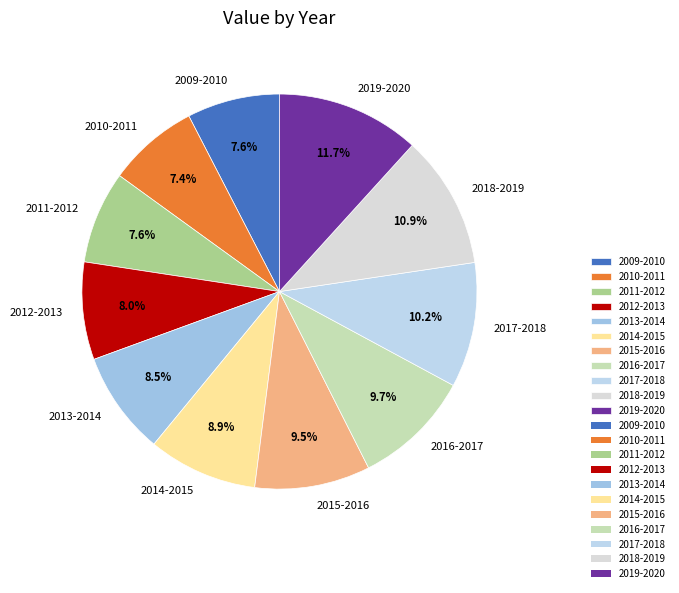

What is the ratio of the value at 2015-2016 to the value at 2019-2020?

0.8